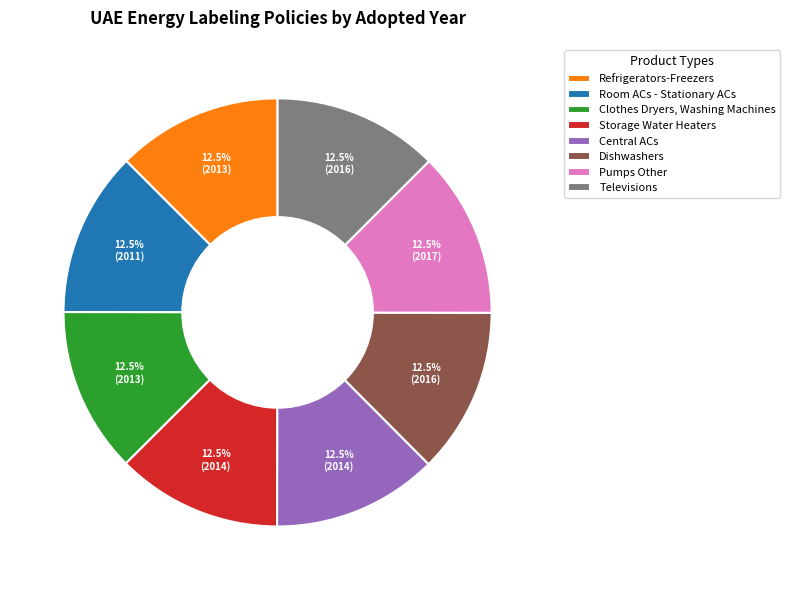

Approximately how many times larger is the value at Clothes Dryers, Washing Machines compared to Storage Water Heaters?

1.0